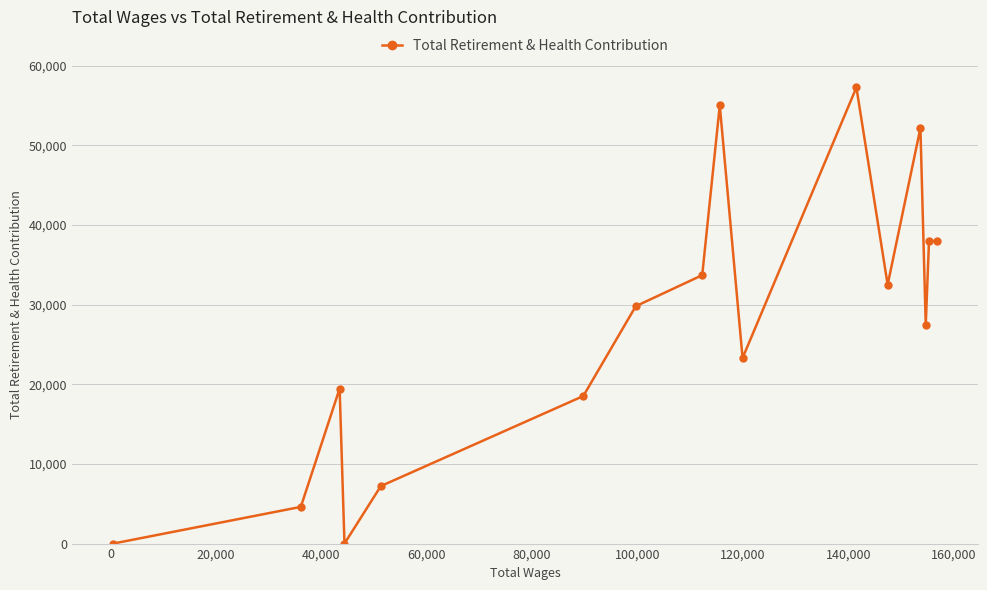

What is the difference between the second highest and minimum values?

55024